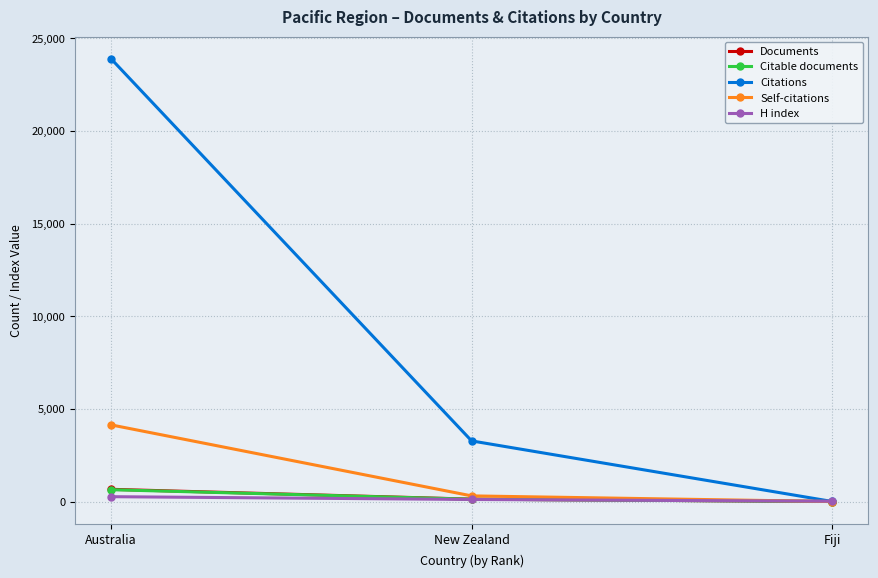

Which category has the highest value across all series?

Australia